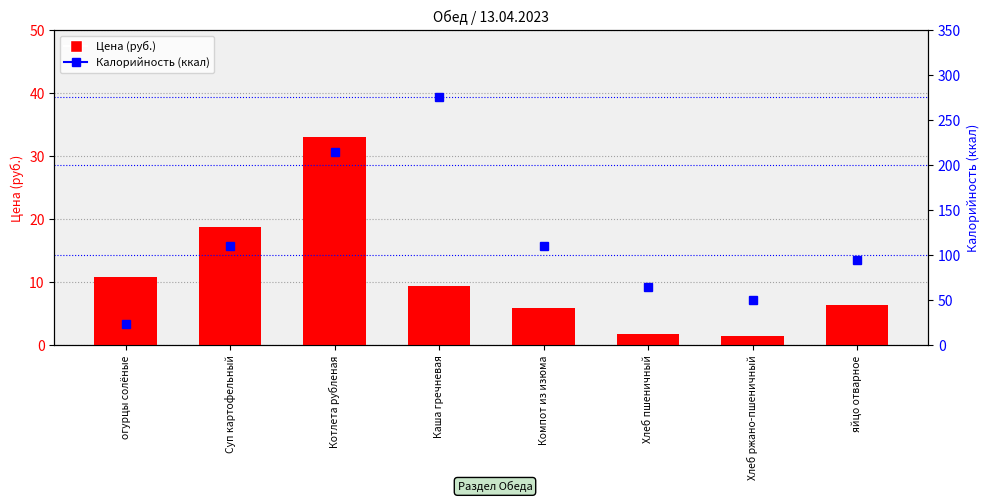

At which category is the sum across all series the highest?

Каша гречневая